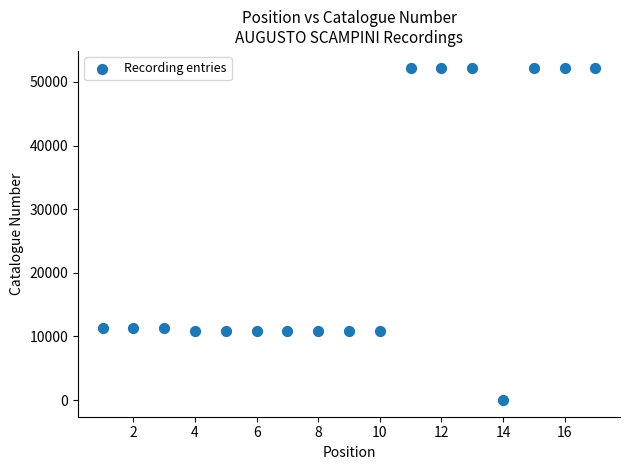

What is the range of X values (max minus min)?

16